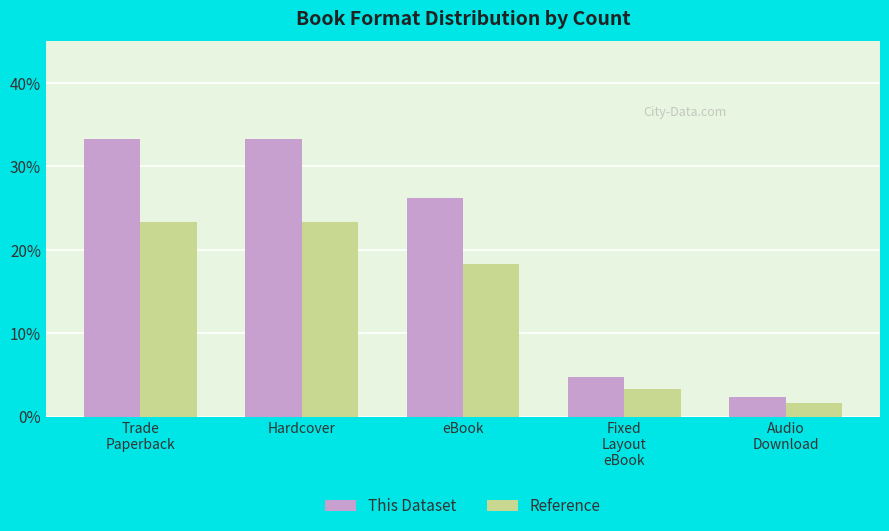

What is the label of the 1st bar from the right?

Audio
Download